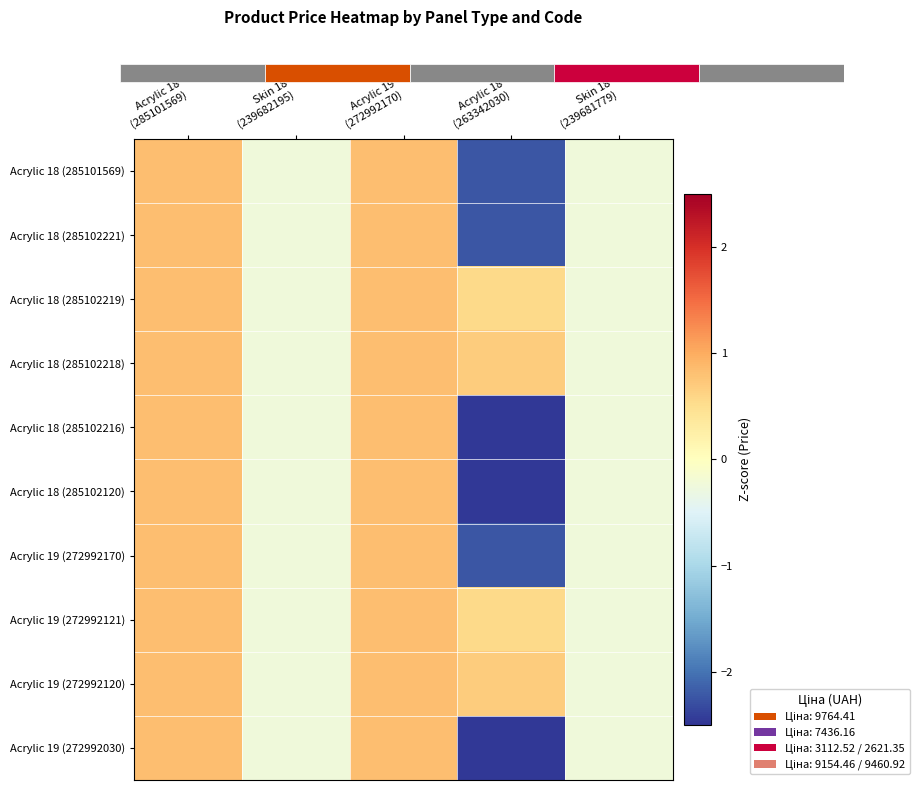

Where is Acrylic 18 (285102120) nearest to the value 0?

Skin 18 (239682195)